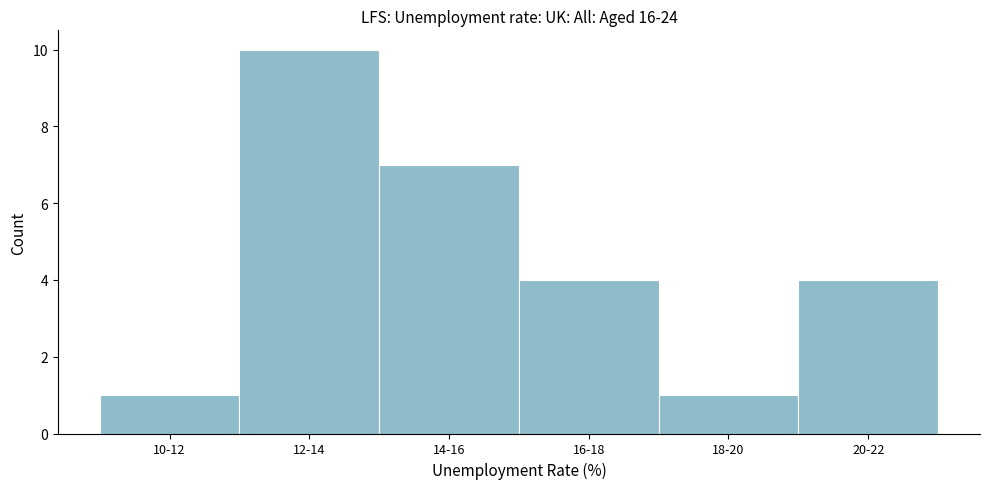

Reading left to right, transcribe all the data shown in this chart.

10-12=1	12-14=10	14-16=7	16-18=4	18-20=1	20-22=4